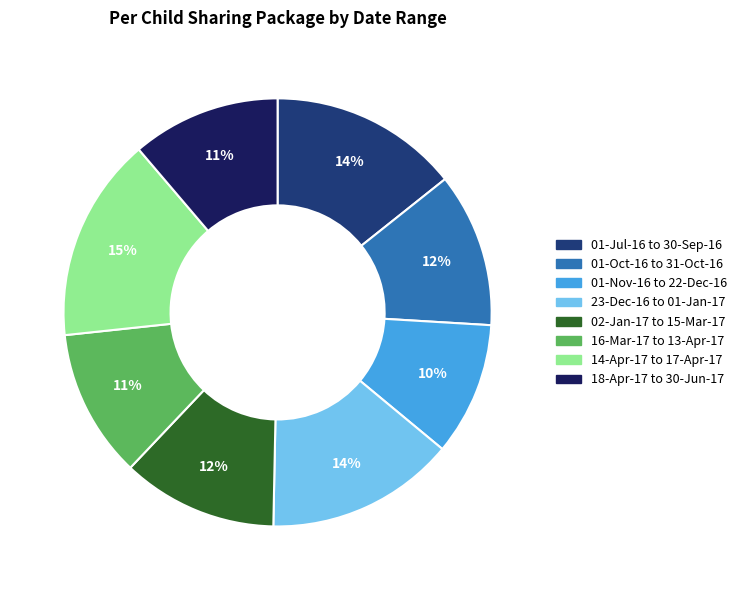

Which has a higher value, 14-Apr-17 to 17-Apr-17 or 01-Jul-16 to 30-Sep-16?

14-Apr-17 to 17-Apr-17